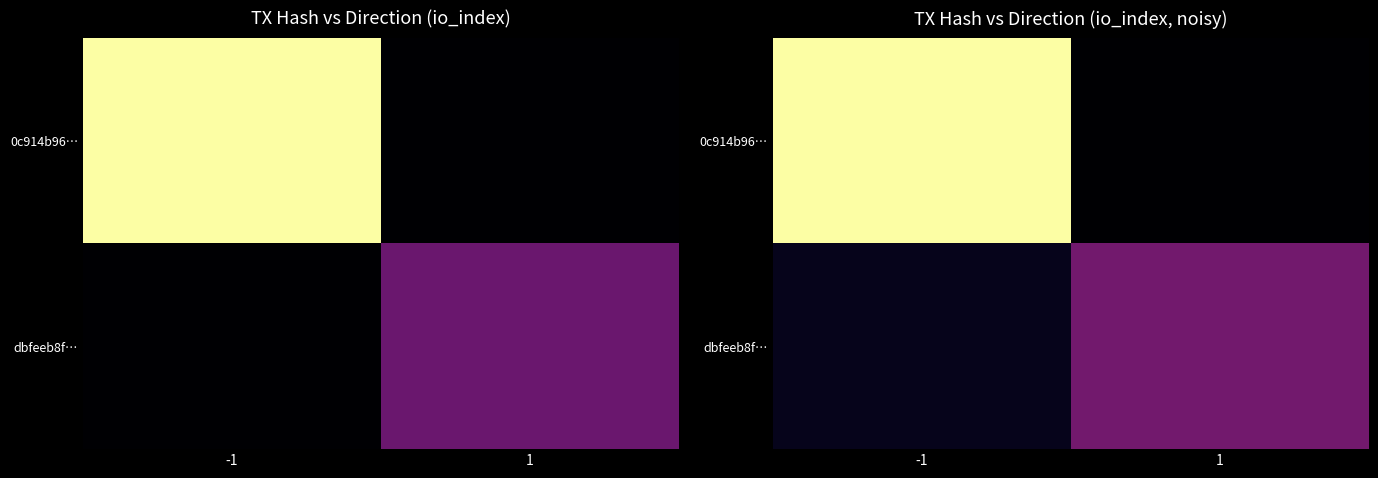

Between -1 and 1, which is larger?

-1